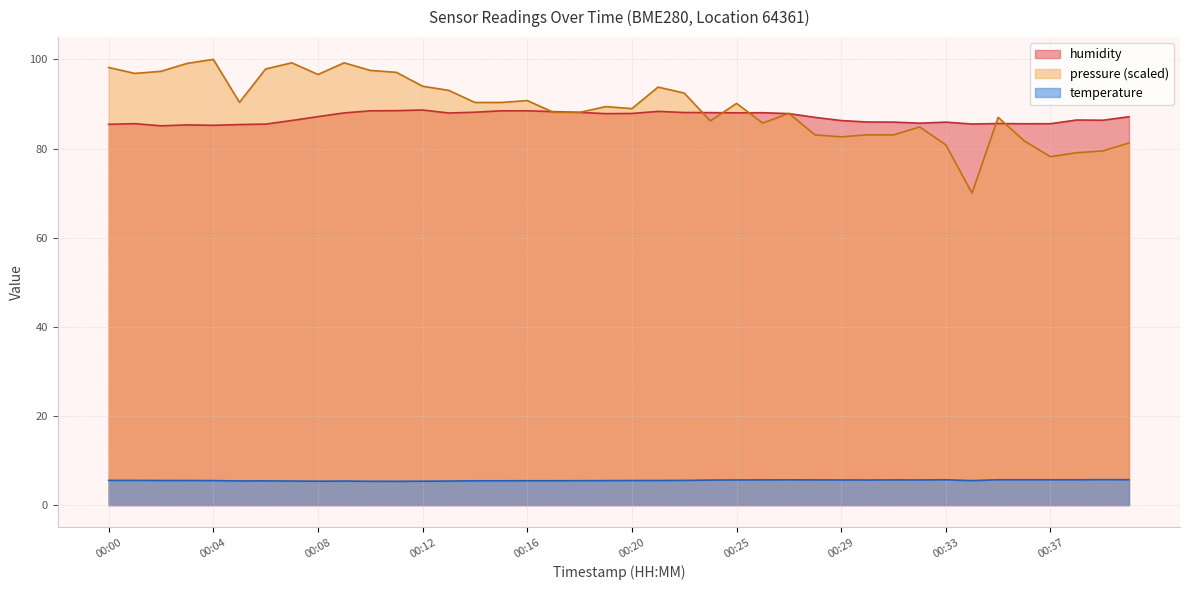

True or false: humidity has more than 1 points higher than both neighbors.

True